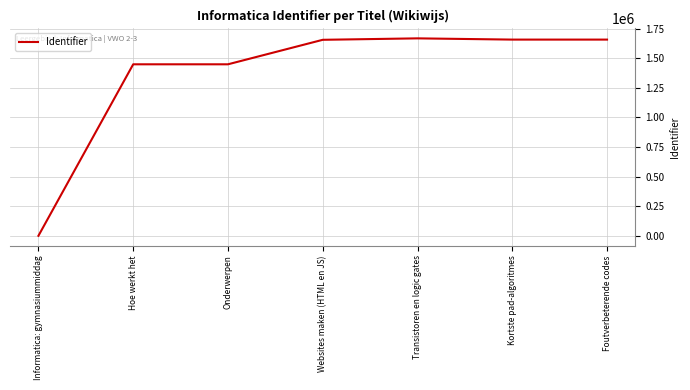

How many lines are shown in the chart?

1